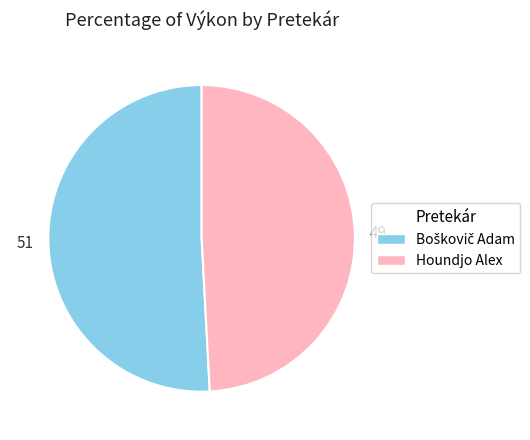

Does any single category account for the majority?

Yes